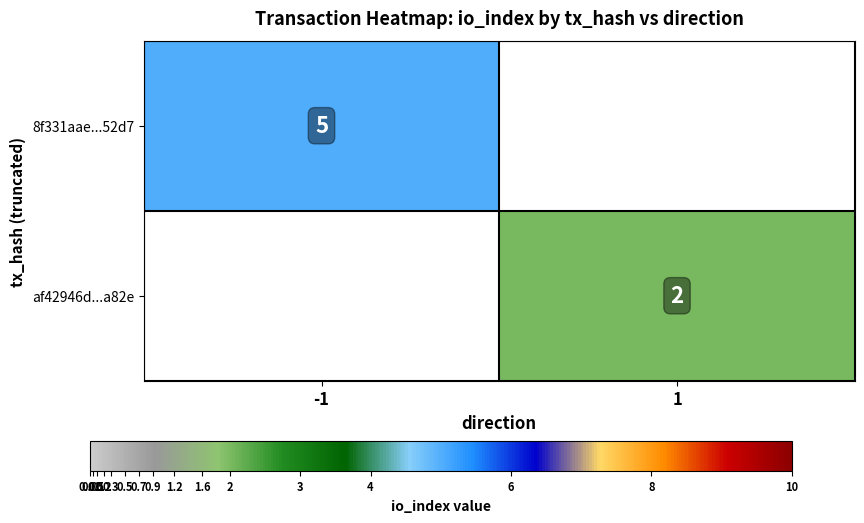

Is the value of af42946d...a82e at 1 greater than the value of 8f331aae...52d7 at -1?

No